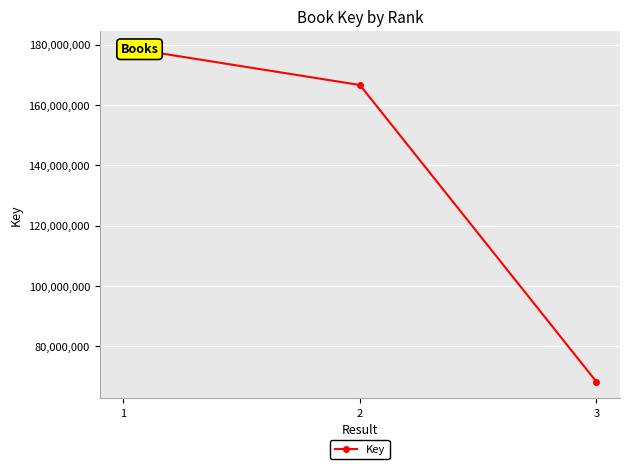

How many lines are shown in the chart?

1